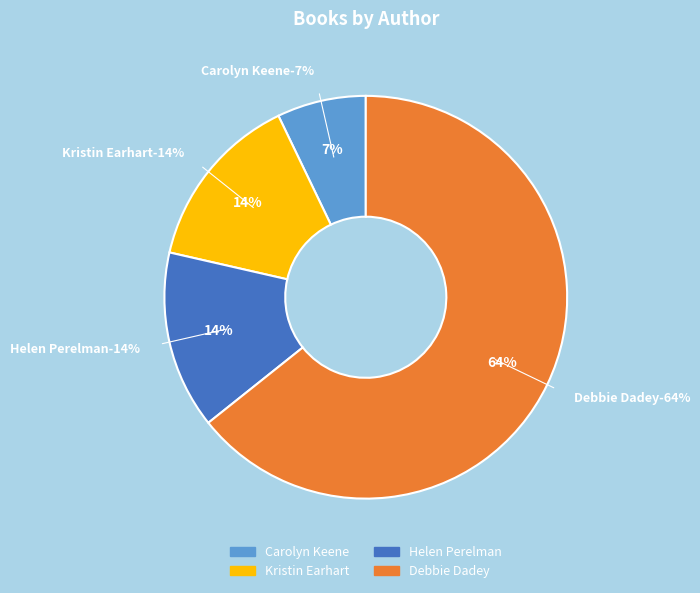

To the nearest percent, what percentage of the pie is Carolyn Keene?

7%